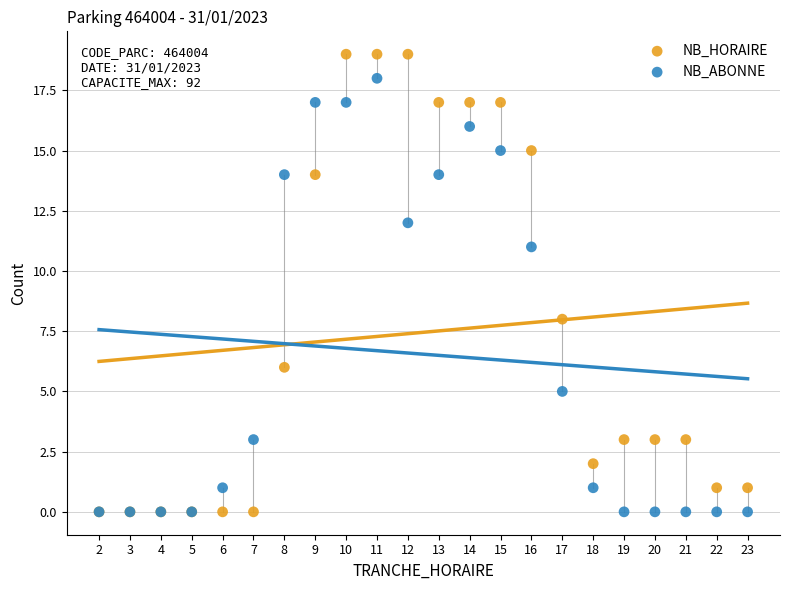

In the NB_HORAIRE series, what Y value is closest to 9?

8